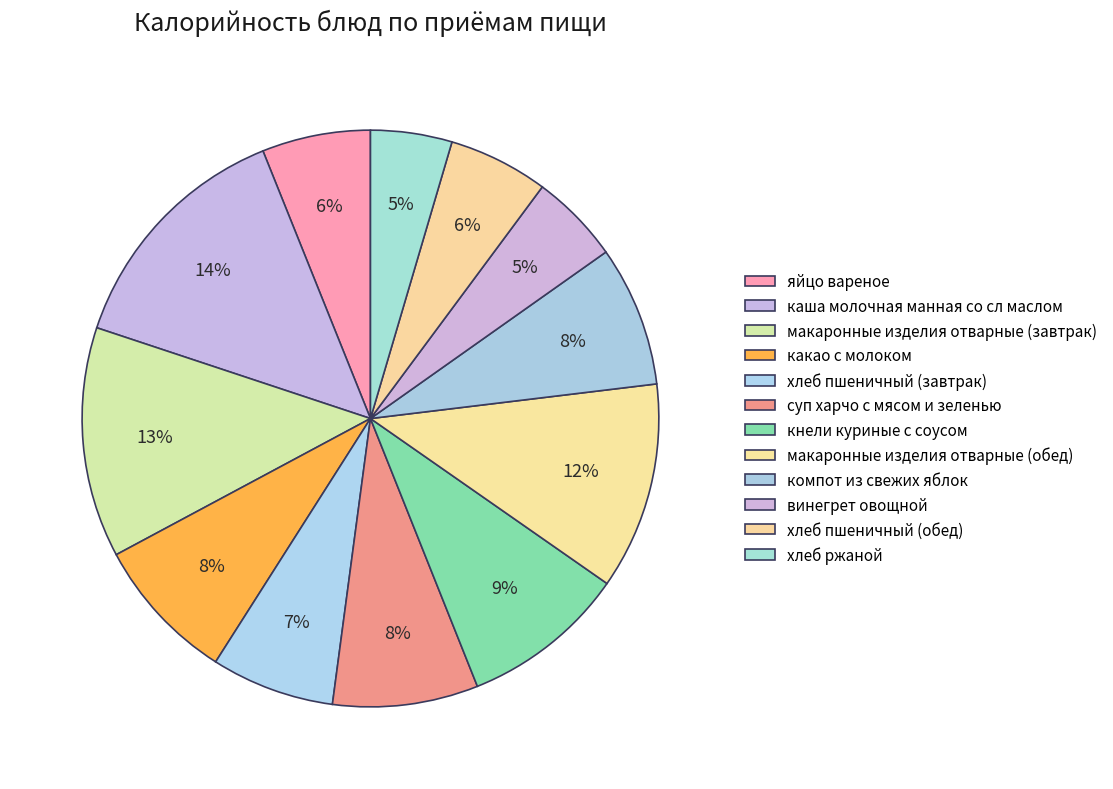

Which slice is the smallest?

хлеб ржаной